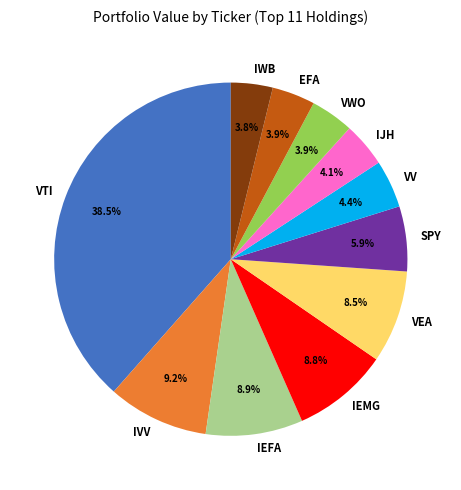

Which category has the biggest portion of the pie?

VTI